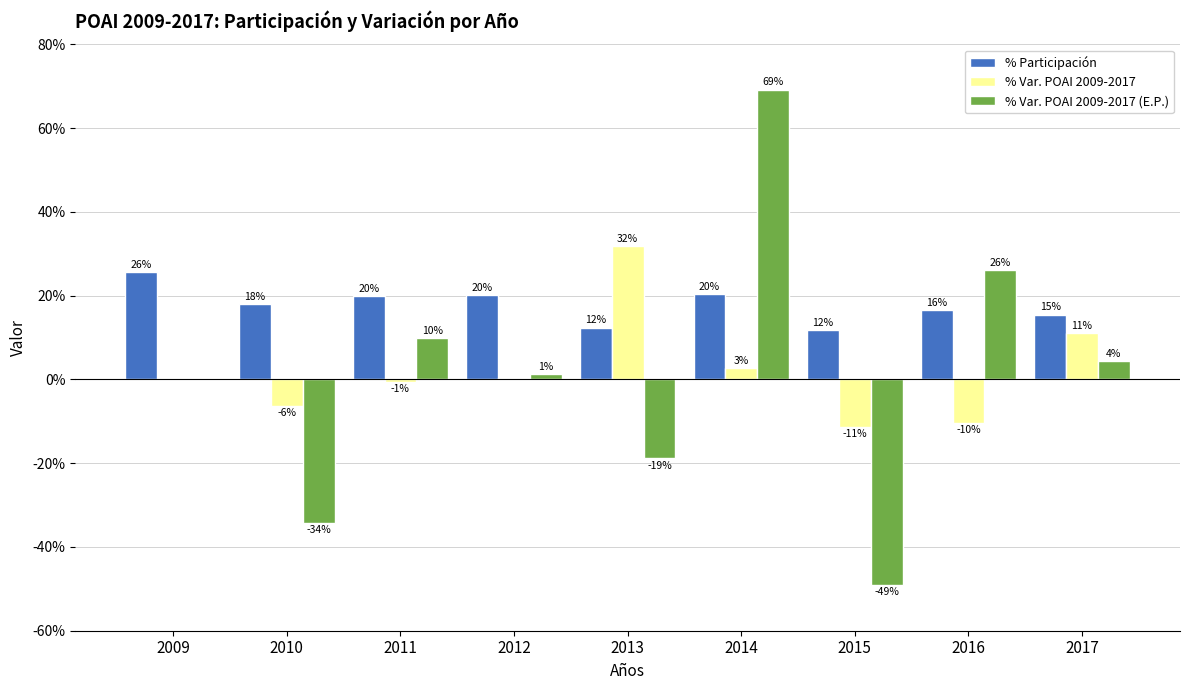

Is it true that % Var. POAI 2009-2017 (E.P.) equals 0.0 at 2012?

False